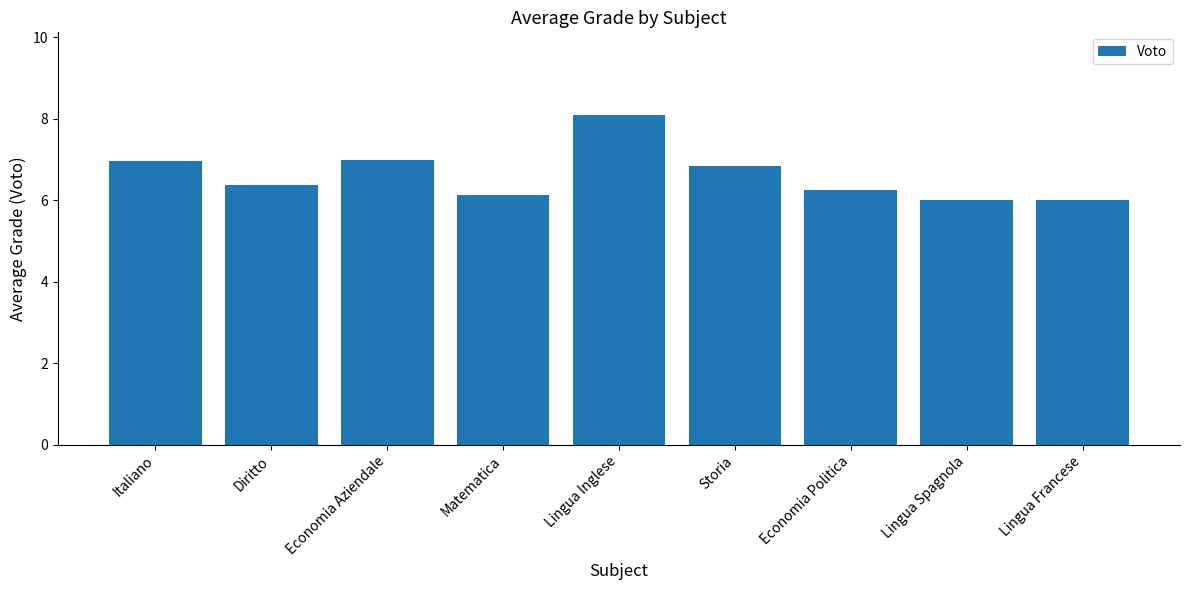

Which label corresponds to the largest value in the chart?

Lingua Inglese